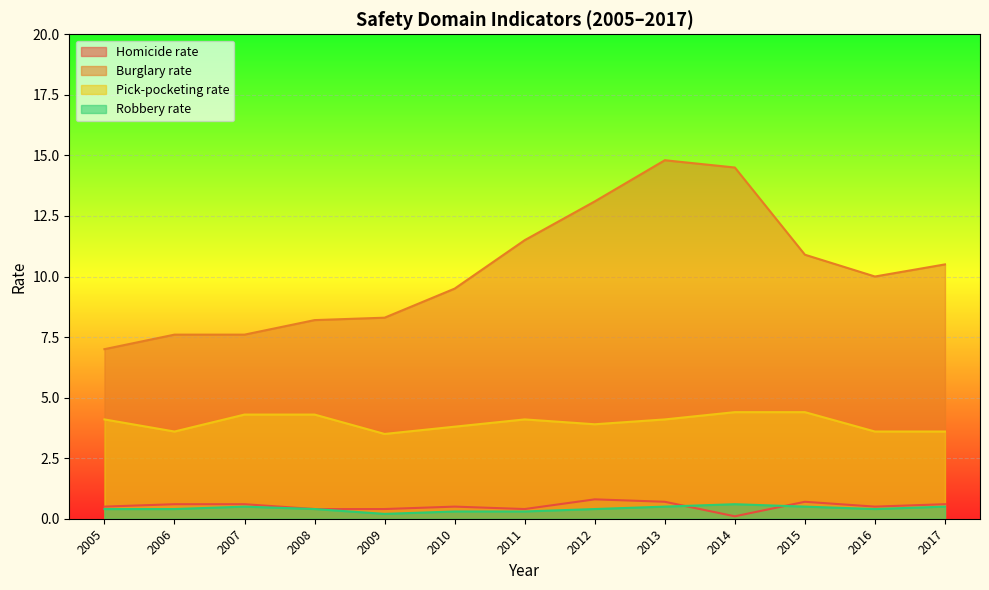

What is the value of the Homicide rate point at the 9th from the left?

0.7